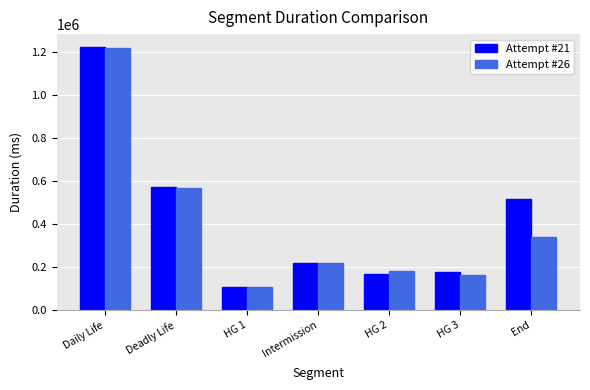

What is the maximum value shown in the chart?

1221616